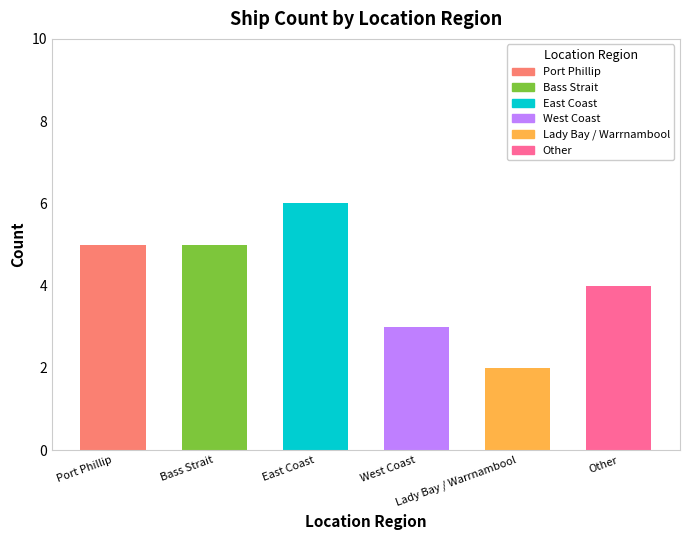

What is the difference between the second highest and minimum values?

3